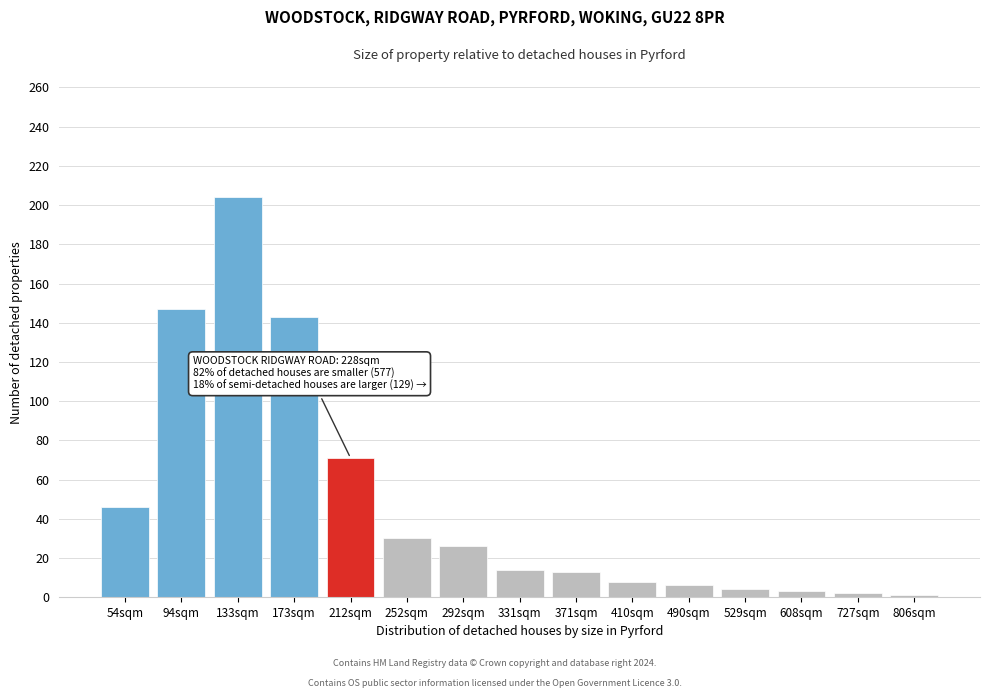

What is the ratio of the value at 94sqm to the value at 371sqm?

11.3